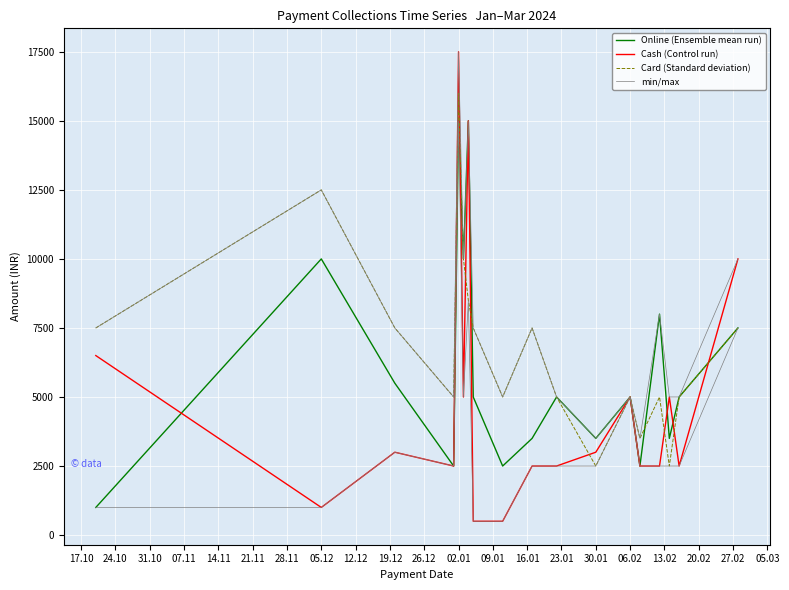

What is the highest value of the Card (Standard deviation) series?

16000